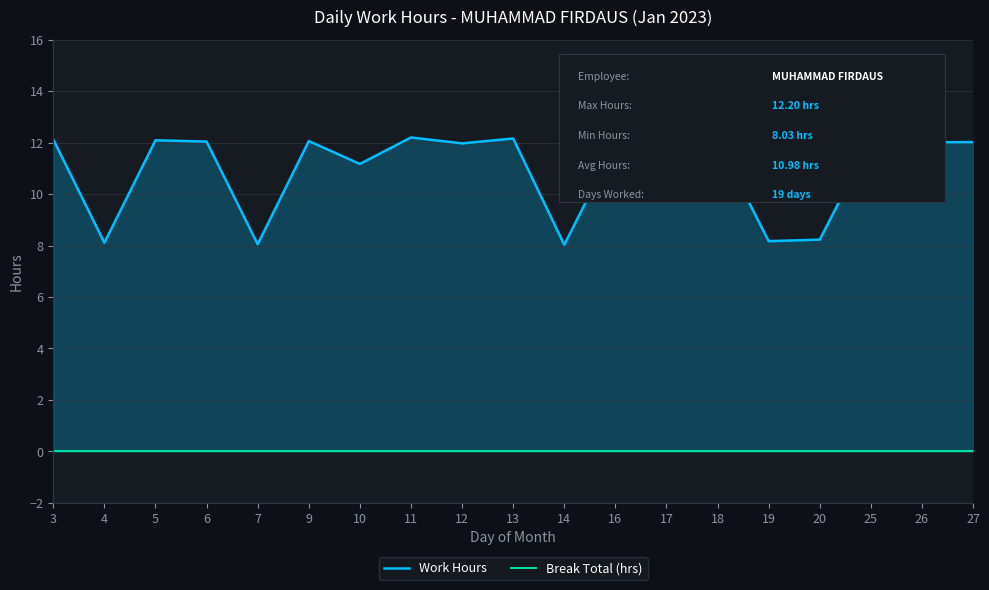

Where is the first local minimum for Work Hours?

4